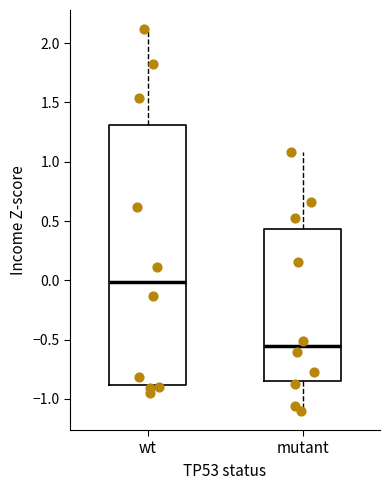

Which box's median line is the lowest?

mutant